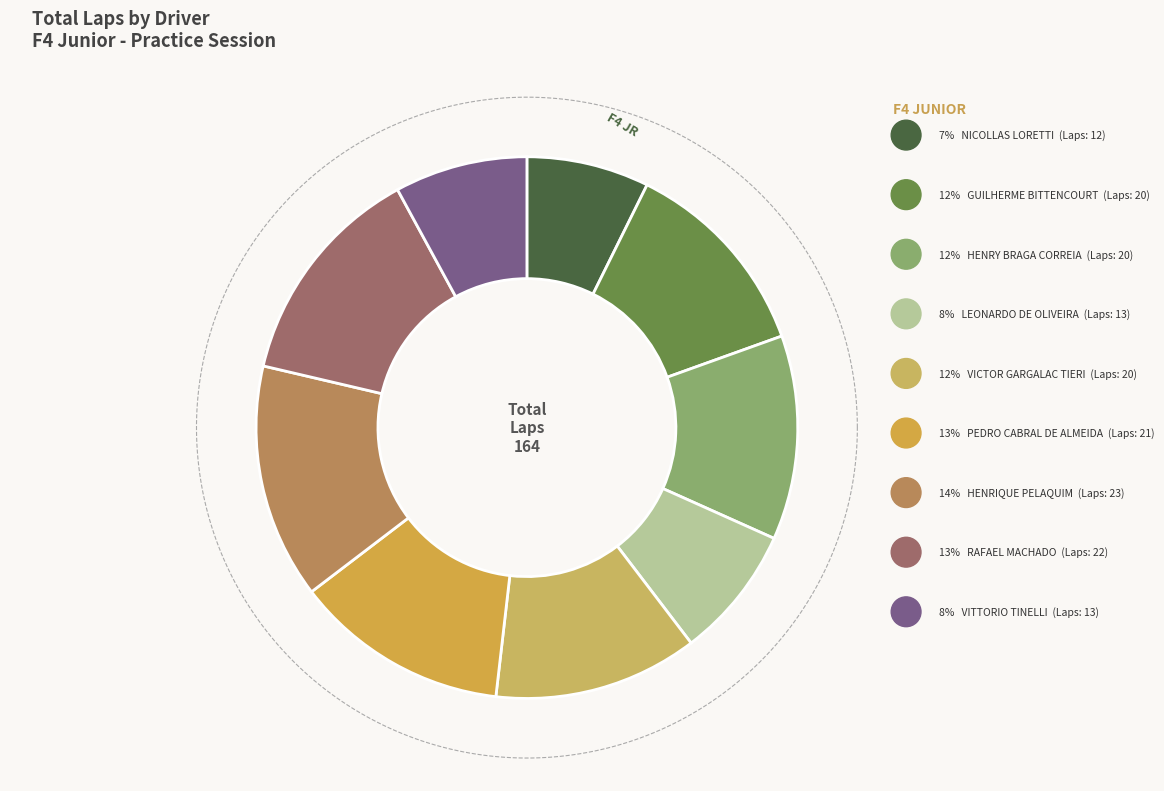

What is the ratio of the value at HENRY BRAGA CORREIA to the value at GUILHERME BITTENCOURT?

1.0